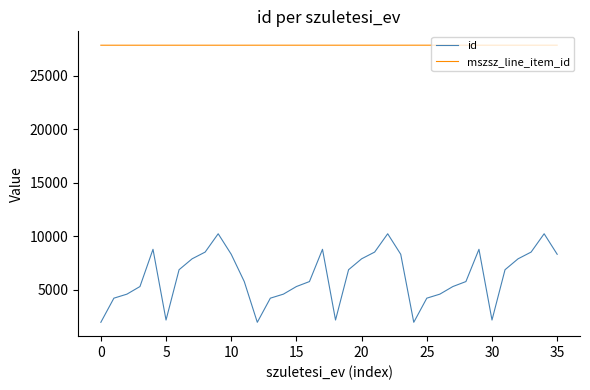

What is the minimum value shown in the chart?

1987